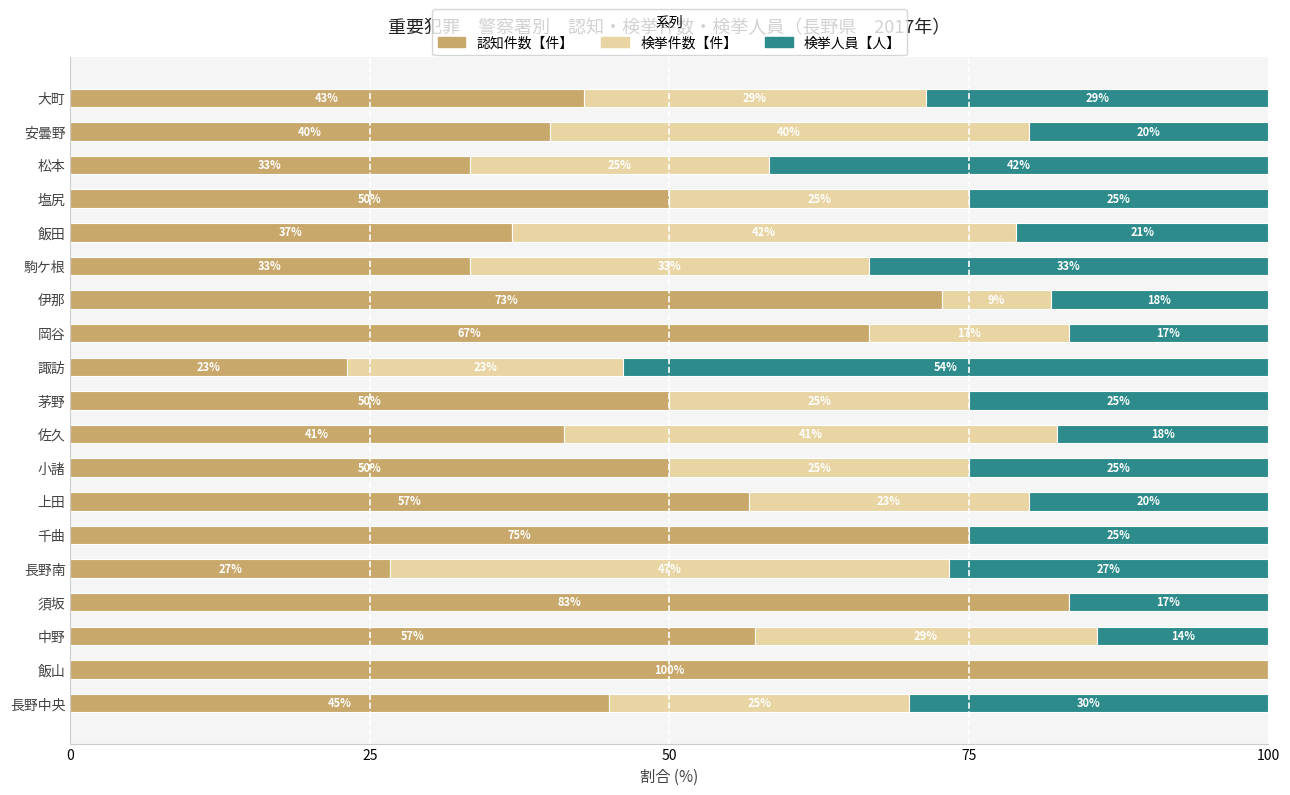

What is the maximum value for 認知件数【件】?

100.0